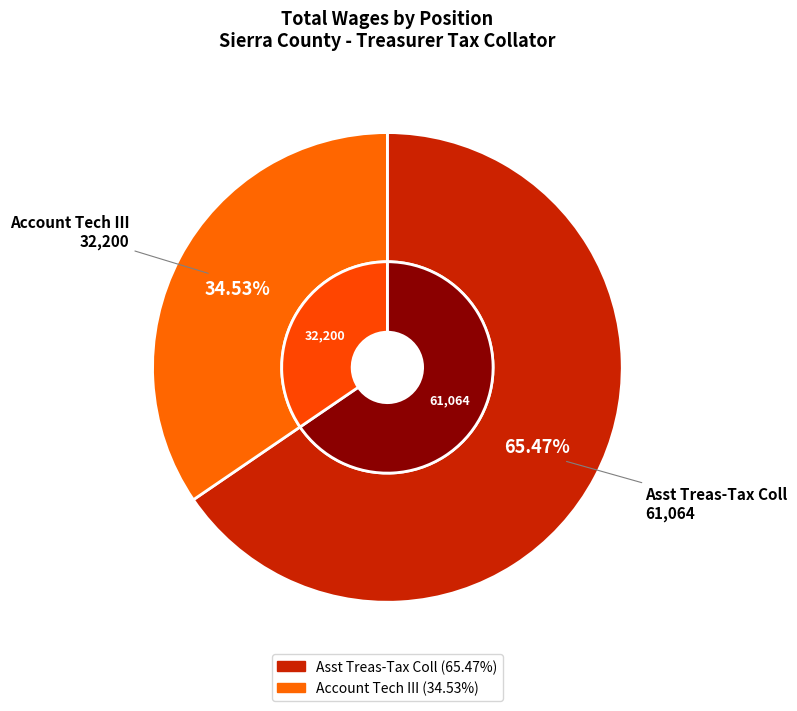

Is it true that Asst Treas-Tax Coll is 65% of the pie?

True